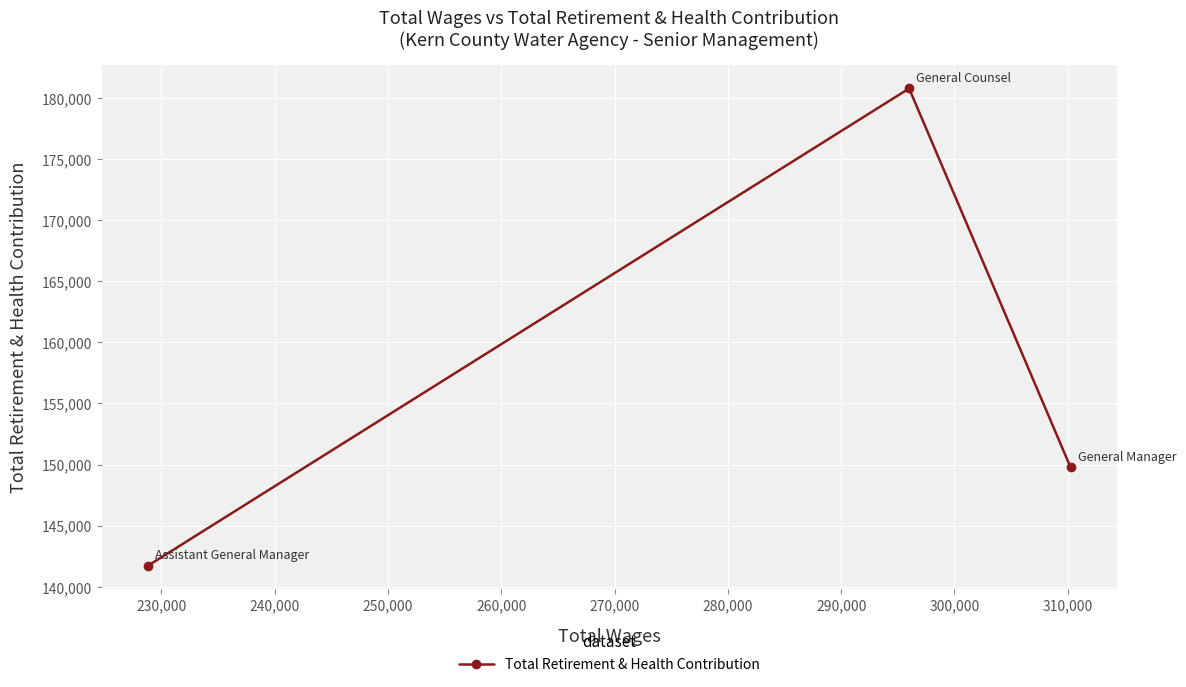

What is the average value?

157425